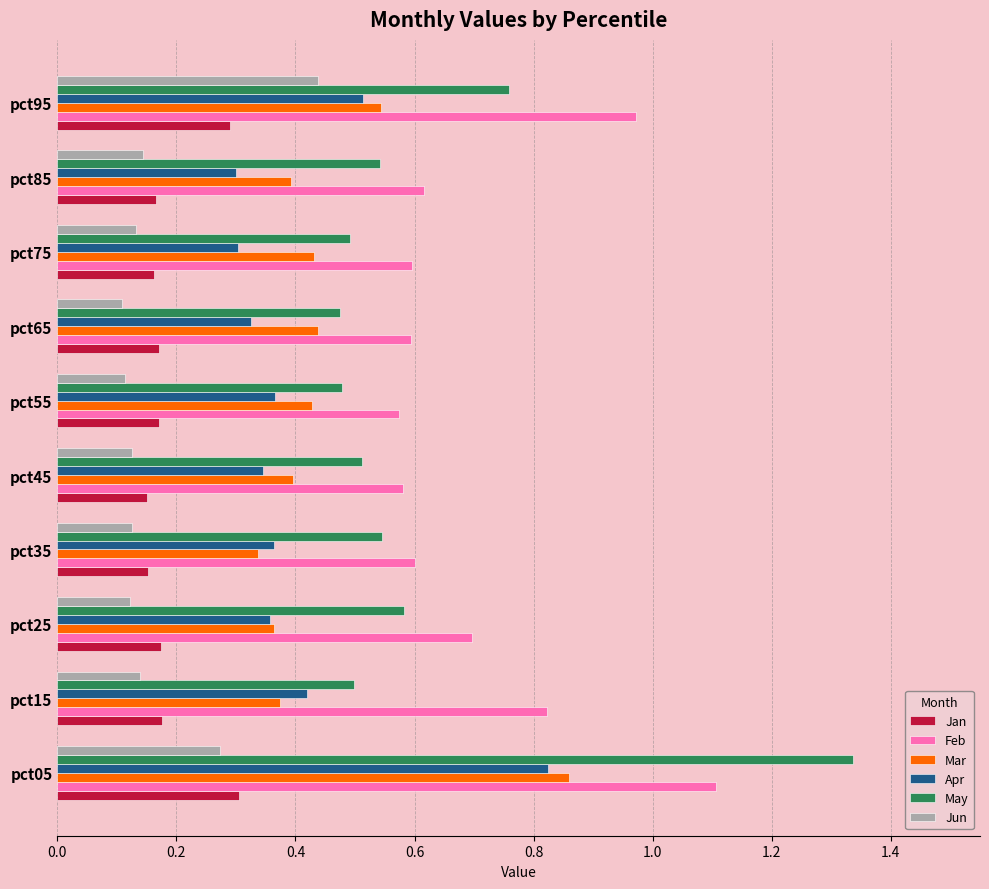

Is it true that Feb equals 0.6 at pct65?

True